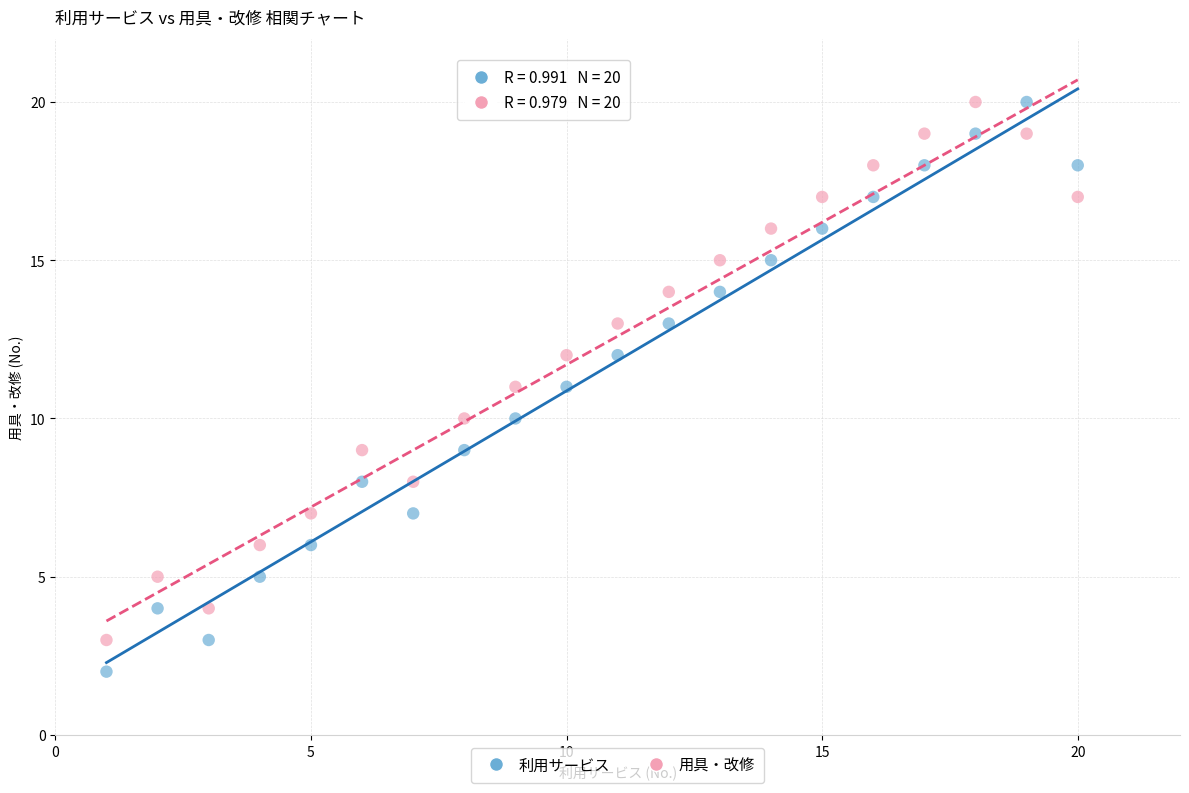

Which series has the widest spread of Y values?

利用サービス